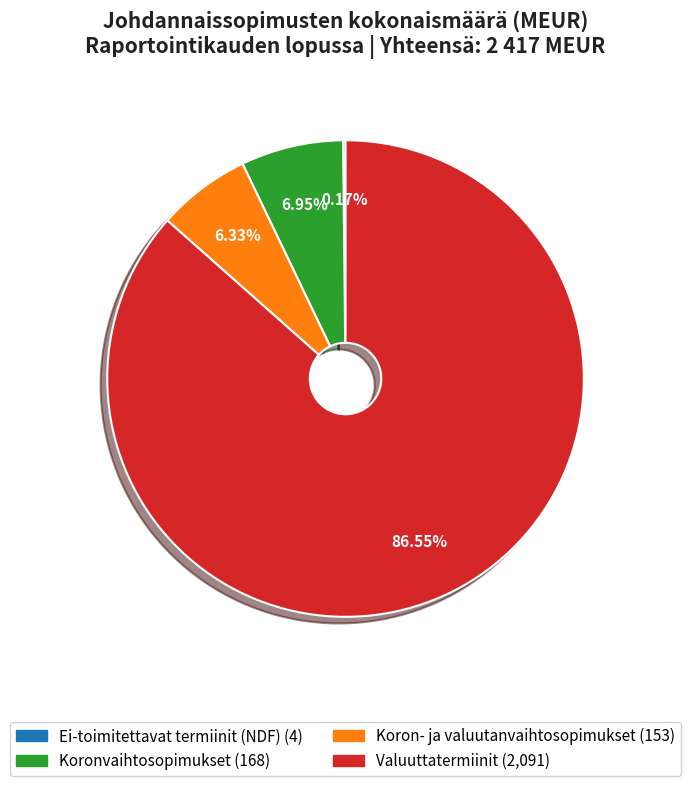

Which has a higher value, Valuuttatermiinit or Koronvaihtosopimukset?

Valuuttatermiinit